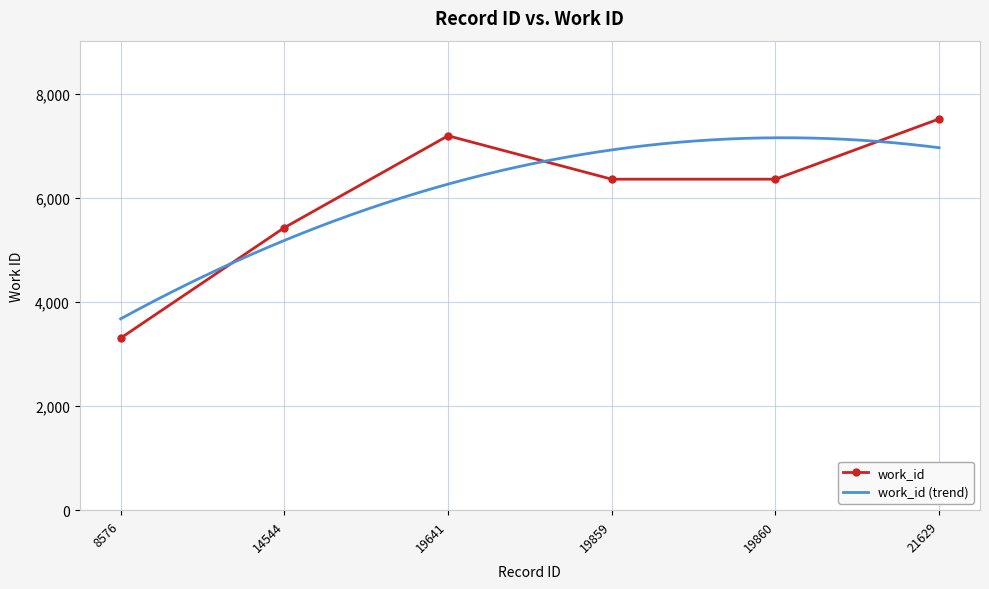

How many data points are less than 6366?

2